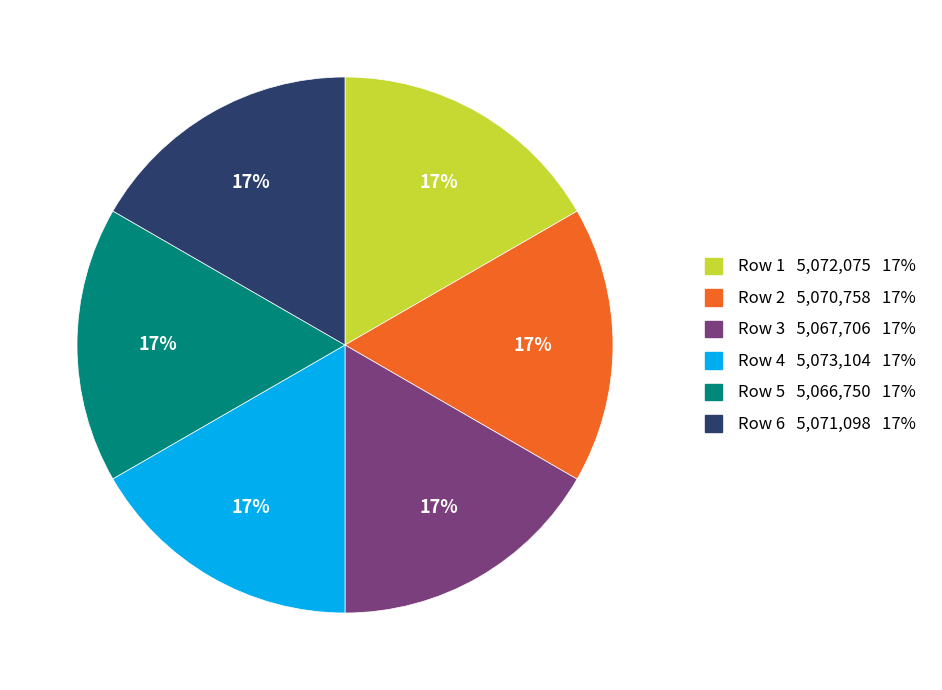

Does any single category account for the majority?

No